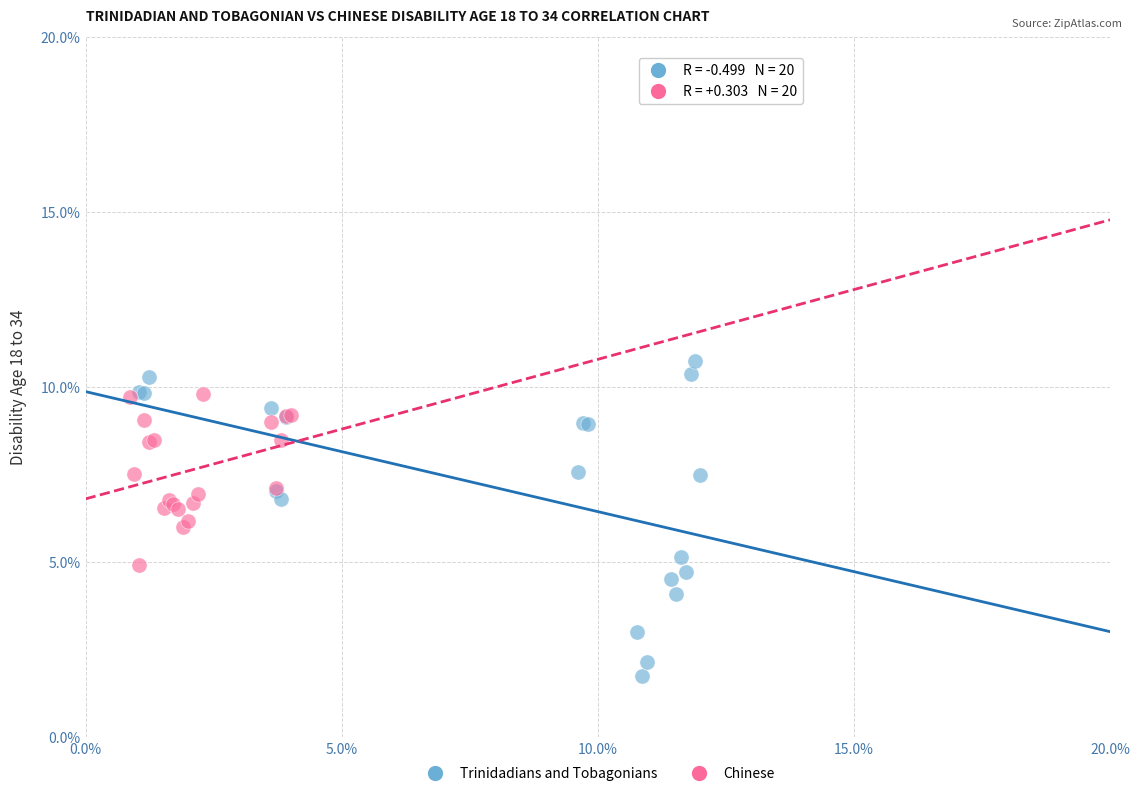

Which series has the widest spread of Y values?

Trinidadians and Tobagonians